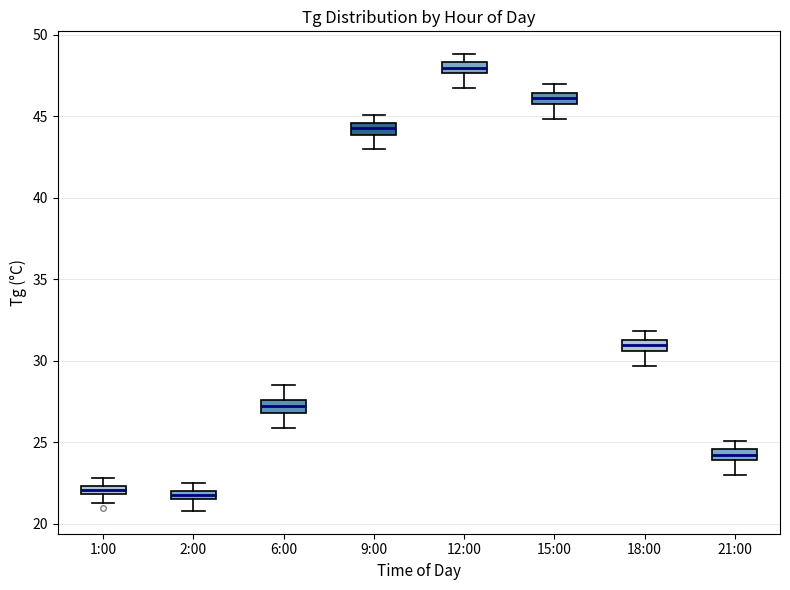

Where does the lower whisker of the box for 6:00 end on the y-axis? The values are not printed on the chart, so give them approximately, as read against the axis.

26.0